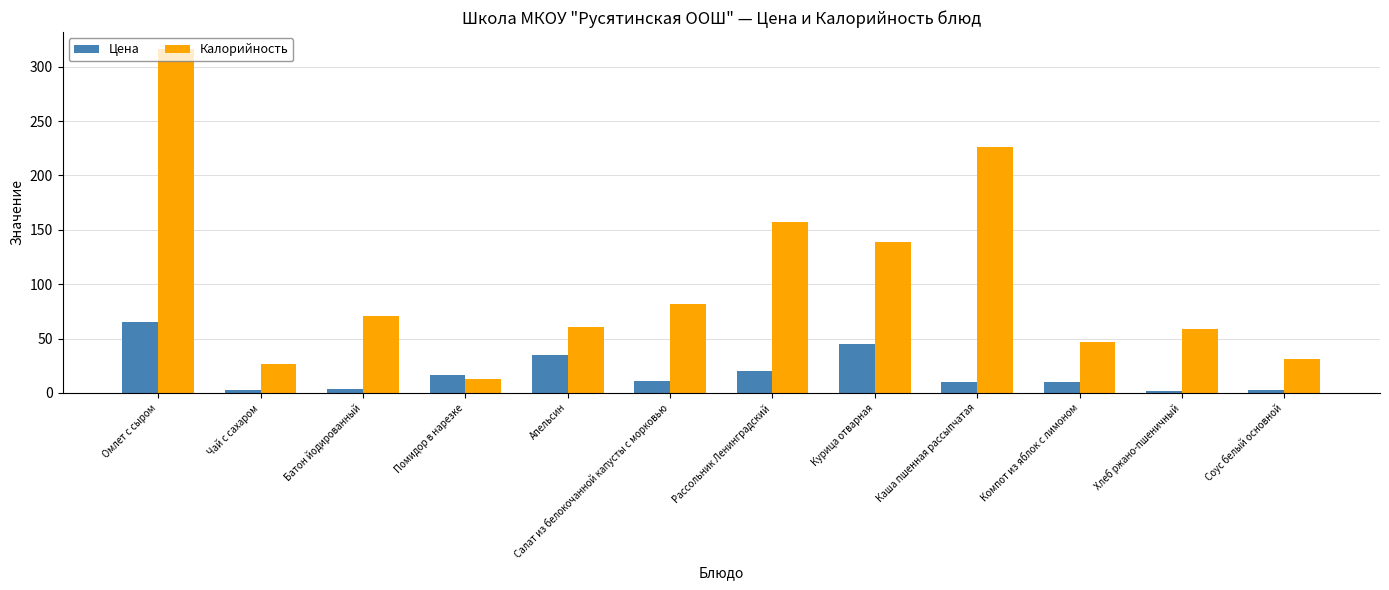

At which label does Калорийность first exceed 71?

Омлет с сыром